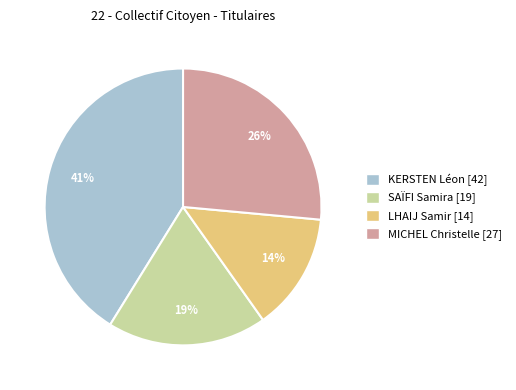

How many segments does this pie chart have?

4